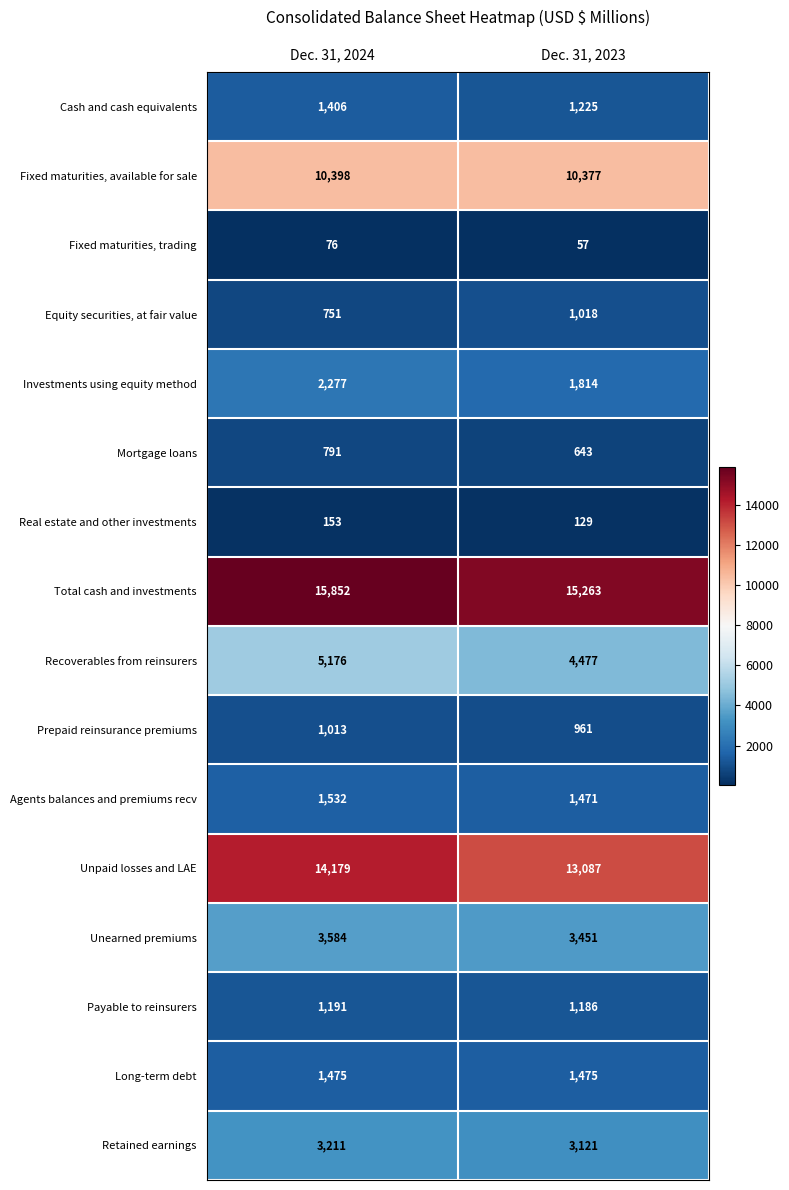

The Prepaid reinsurance premiums series shows 1013 at Dec. 31, 2024. True or false?

True